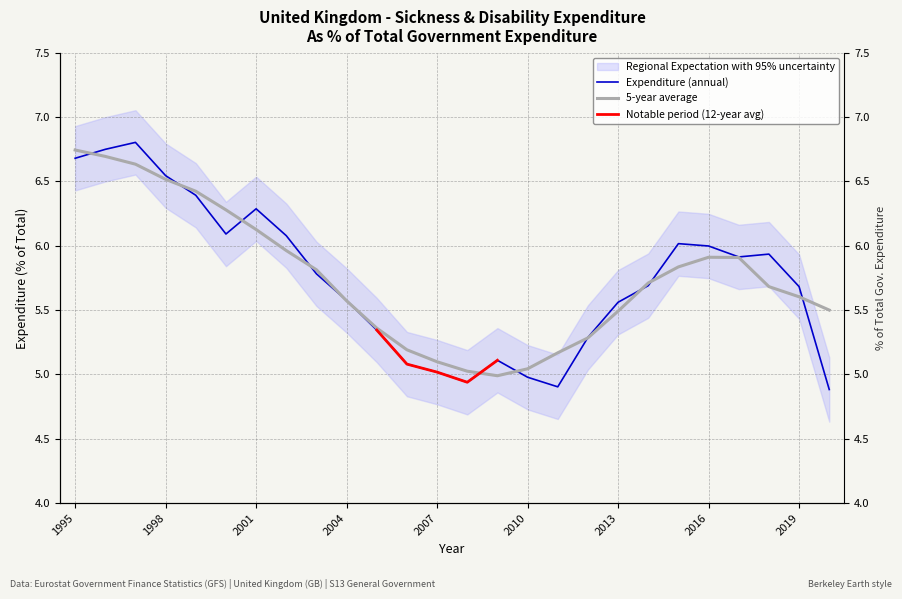

What is the greatest value displayed?

6.8